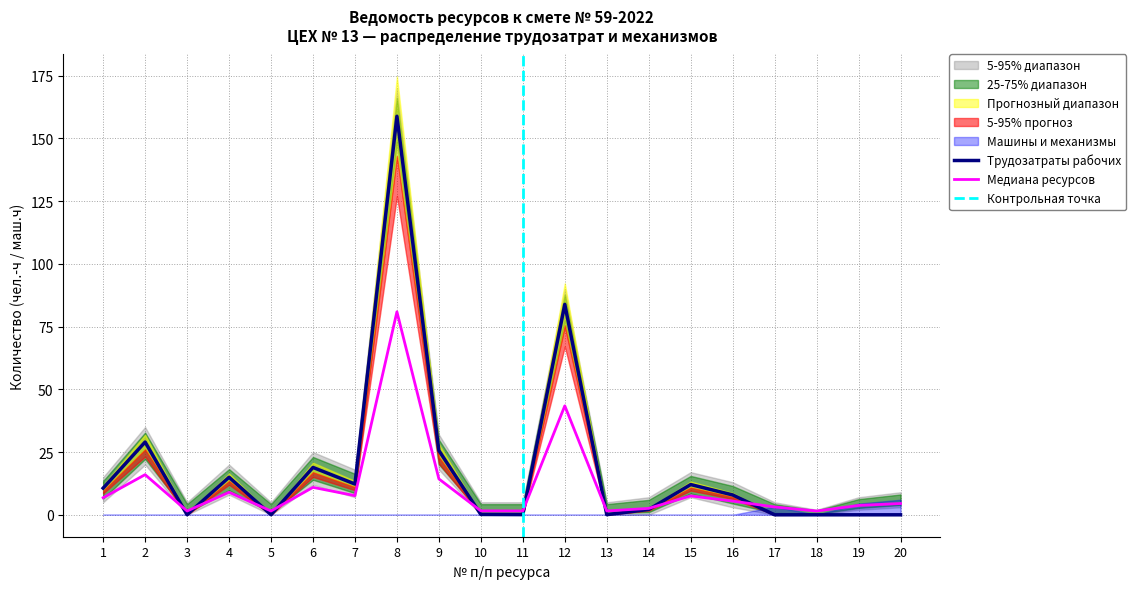

What is the maximum value for Трудозатраты рабочих?

158.9